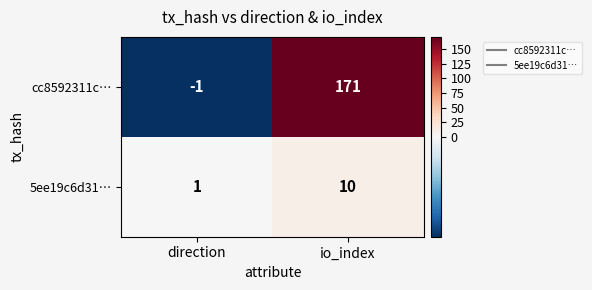

At which category does the chart reach its minimum across all series?

direction